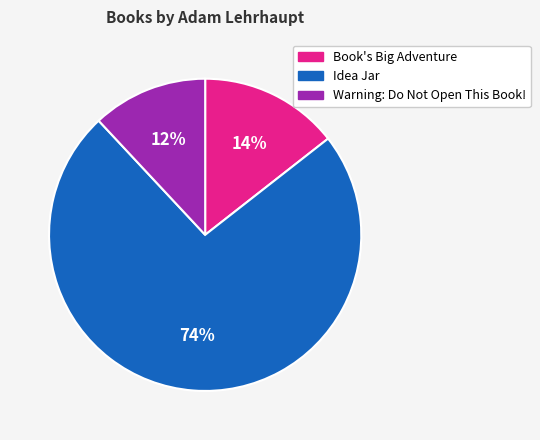

Which slice represents more than half of the pie?

Idea Jar